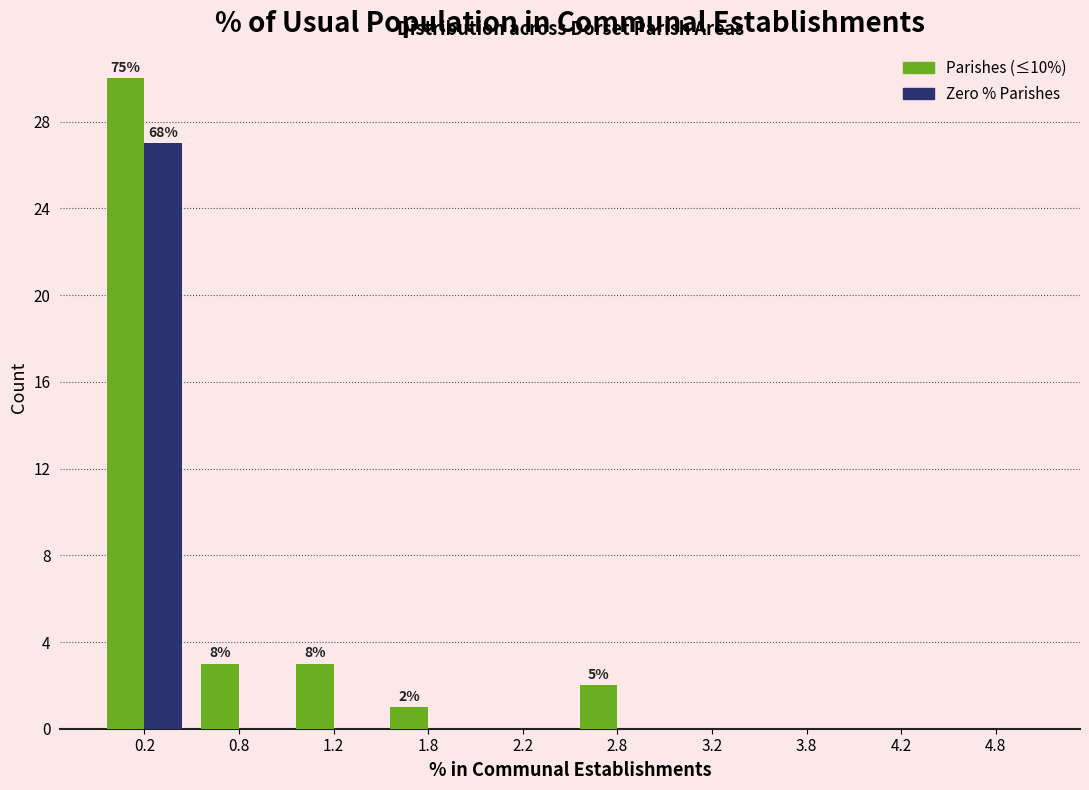

In the Zero % Parishes series, which range on the x-axis has the tallest bar?

0.0 to 0.5